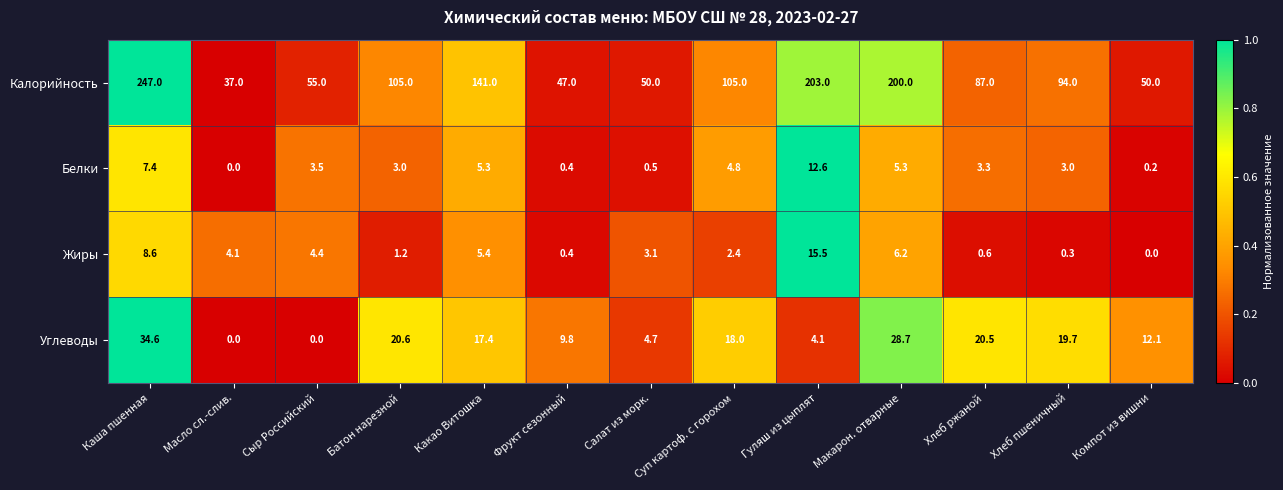

The value of Углеводы at Какао Витошка is 17.4. True or false?

True